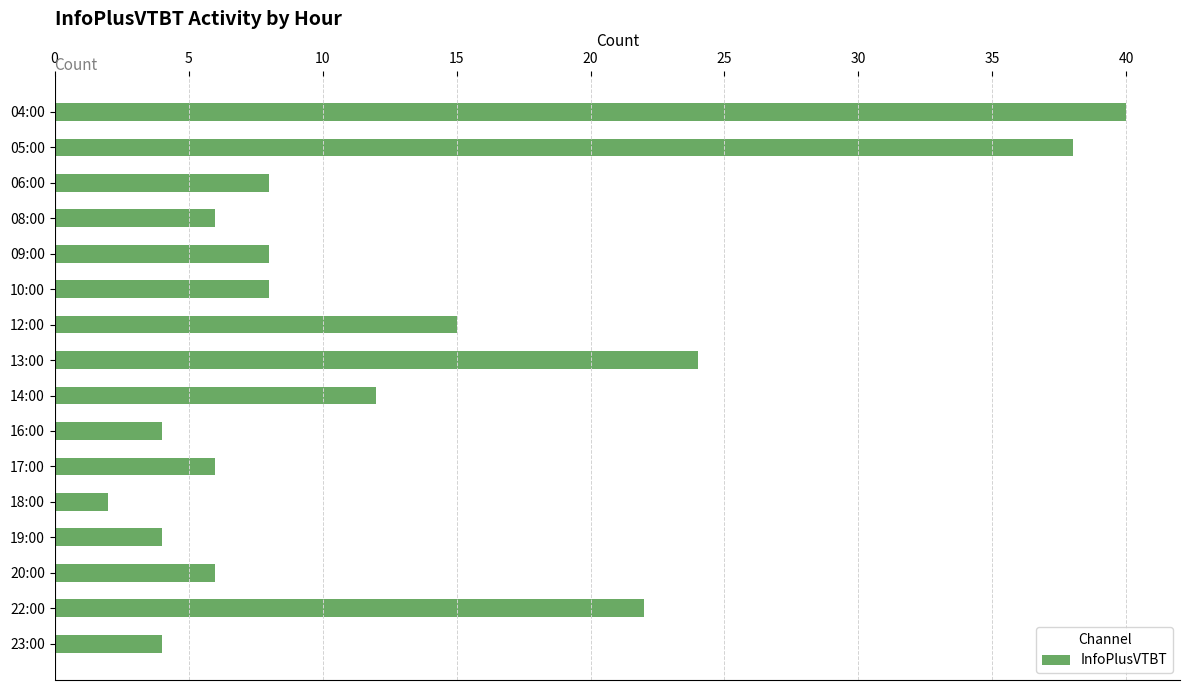

What is the value of the 3rd bar from the top?

8